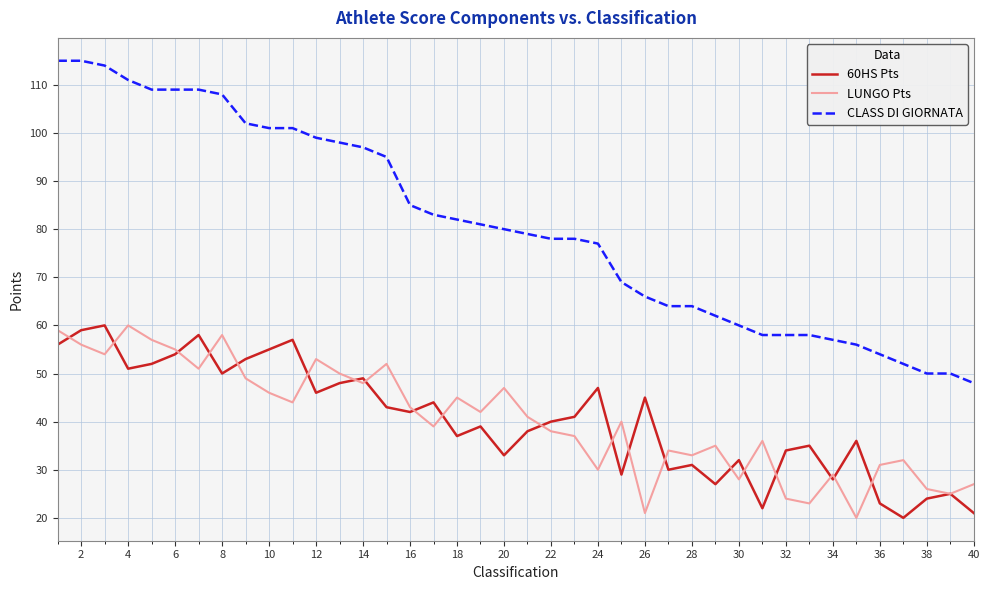

Which series has the largest total across all categories?

CLASS DI GIORNATA